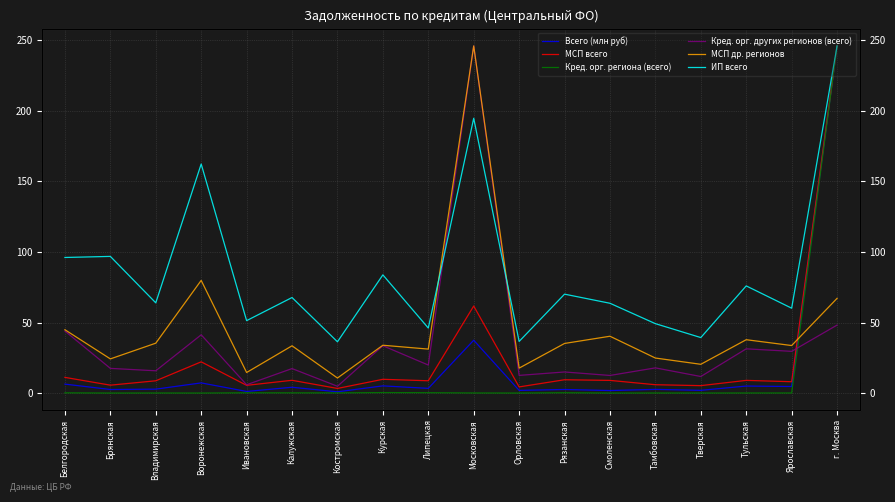

Reading right to left, list all the values displayed in this chart.

Всего (млн руб): г. Москва=246.0	Ярославская=4.6	Тульская=5.0	Тверская=1.9	Тамбовская=2.6	Смоленская=1.8	Рязанская=2.5	Орловская=1.9	Московская=37.4	Липецкая=3.3	Курская=5.1	Костромская=0.9	Калужская=4.1	Ивановская=1.1	Воронежская=7.2	Владимирская=2.8	Брянская=2.5	Белгородская=6.3
МСП всего: г. Москва=246.0	Ярославская=8.0	Тульская=9.0	Тверская=5.2	Тамбовская=5.9	Смоленская=9.0	Рязанская=9.4	Орловская=4.3	Московская=61.7	Липецкая=8.7	Курская=9.7	Костромская=3.3	Калужская=9.0	Ивановская=5.5	Воронежская=22.1	Владимирская=8.7	Брянская=5.6	Белгородская=11.1
Кред. орг. региона (всего): г. Москва=246.0	Ярославская=0.0	Тульская=0.0	Тверская=0.0	Тамбовская=0.0	Смоленская=0.0	Рязанская=0.2	Орловская=0.0	Московская=0.0	Липецкая=0.3	Курская=0.3	Костромская=0.1	Калужская=0.1	Ивановская=0.2	Воронежская=0.0	Владимирская=0.0	Брянская=0.0	Белгородская=0.1
Кред. орг. других регионов (всего): г. Москва=48.2	Ярославская=29.6	Тульская=31.3	Тверская=11.7	Тамбовская=17.8	Смоленская=12.5	Рязанская=14.9	Орловская=12.5	Московская=246.0	Липецкая=19.8	Курская=33.5	Костромская=4.8	Калужская=17.3	Ивановская=5.9	Воронежская=41.3	Владимирская=15.8	Брянская=17.5	Белгородская=43.9
МСП др. регионов: г. Москва=67.1	Ярославская=33.7	Тульская=37.8	Тверская=20.4	Тамбовская=24.8	Смоленская=40.3	Рязанская=35.2	Орловская=17.7	Московская=246.0	Липецкая=31.2	Курская=33.9	Костромская=10.6	Калужская=33.5	Ивановская=14.6	Воронежская=79.8	Владимирская=35.3	Брянская=24.2	Белгородская=44.9
ИП всего: г. Москва=246.0	Ярославская=60.1	Тульская=75.9	Тверская=39.3	Тамбовская=49.2	Смоленская=63.6	Рязанская=70.1	Орловская=36.6	Московская=194.7	Липецкая=46.1	Курская=83.8	Костромская=36.3	Калужская=67.7	Ивановская=51.3	Воронежская=162.3	Владимирская=63.9	Брянская=96.8	Белгородская=96.1